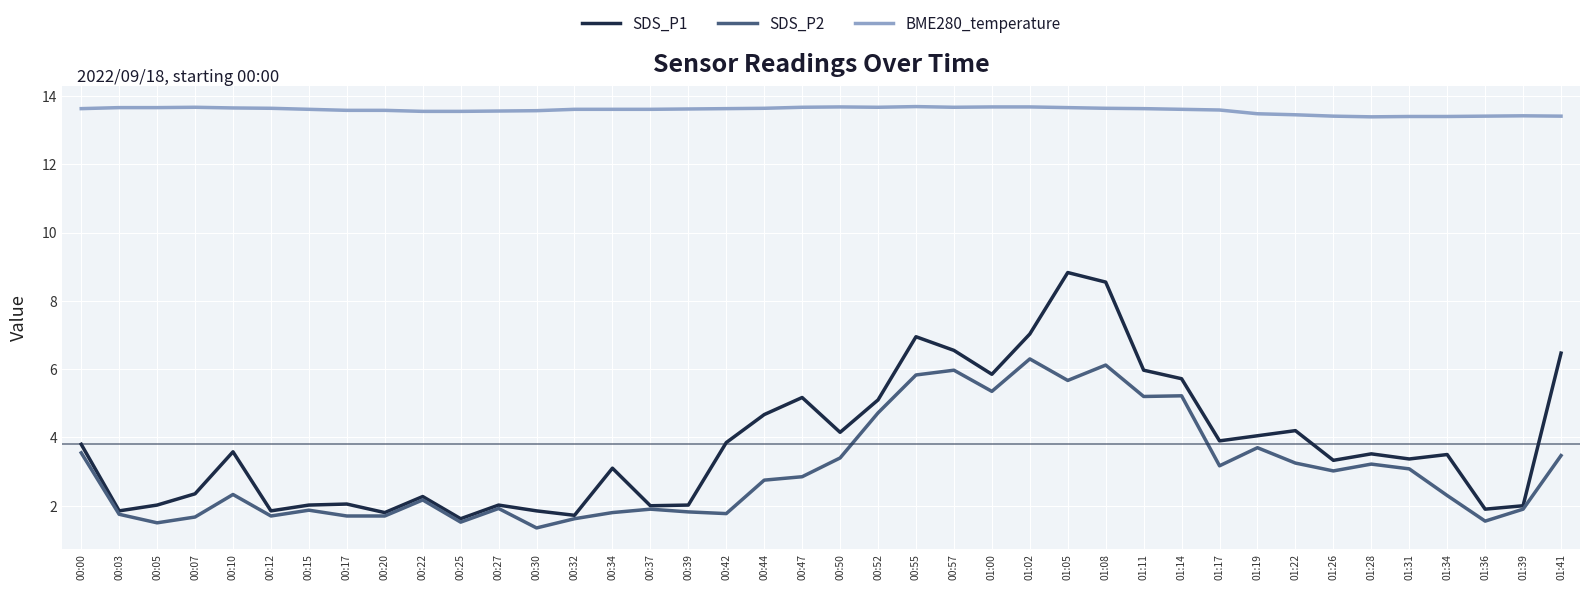

What is the lowest value of the BME280_temperature series?

13.4